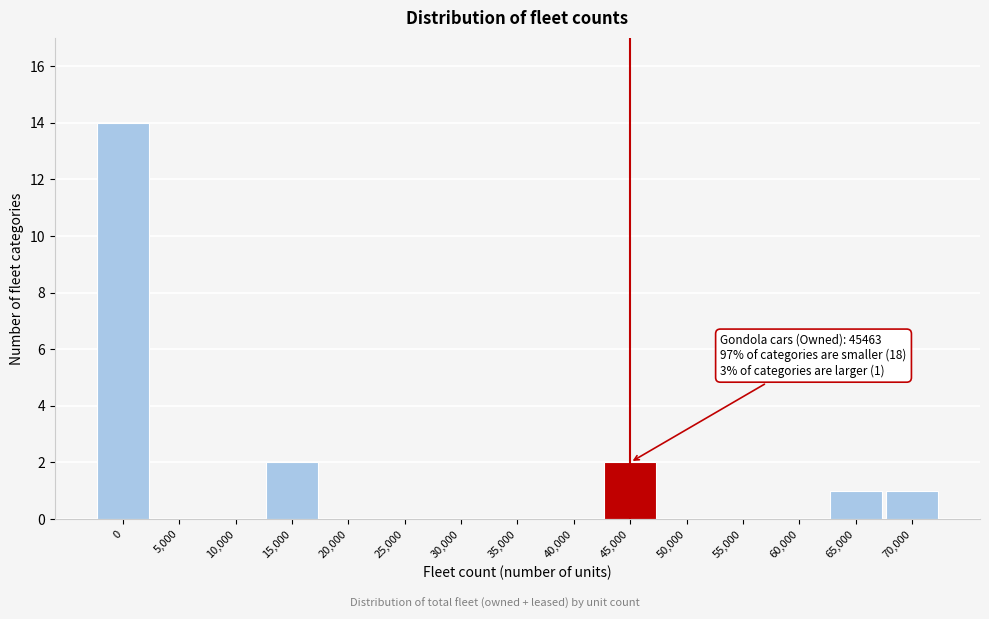

Reading right to left, extract all data points from this chart.

70,000=1	65,000=1	60,000=0	55,000=0	50,000=0	45,000=2	40,000=0	35,000=0	30,000=0	25,000=0	20,000=0	15,000=2	10,000=0	5,000=0	0=14